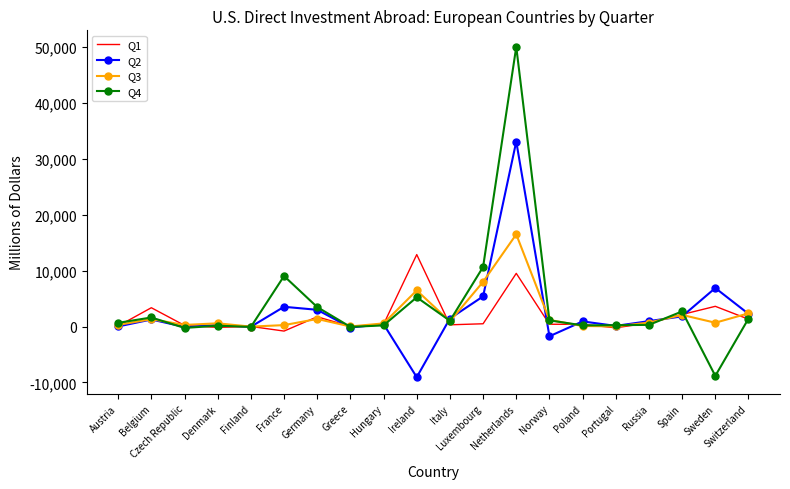

Is it true that Q4 equals 745 at Germany?

False